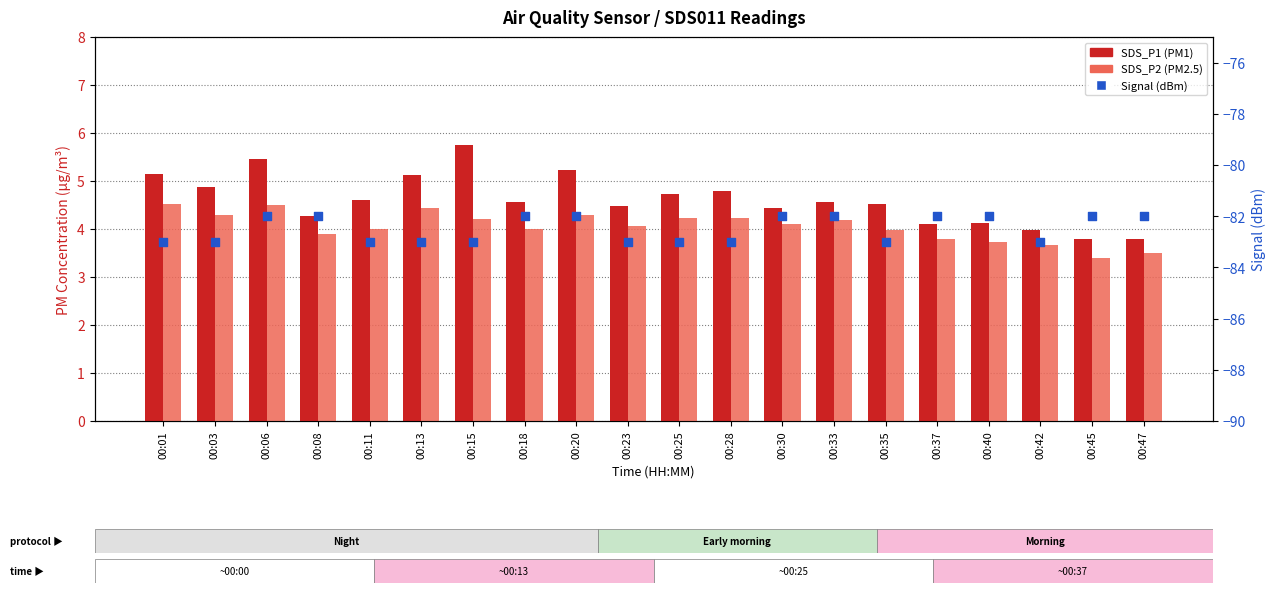

At which category is the sum across all series the highest?

00:06